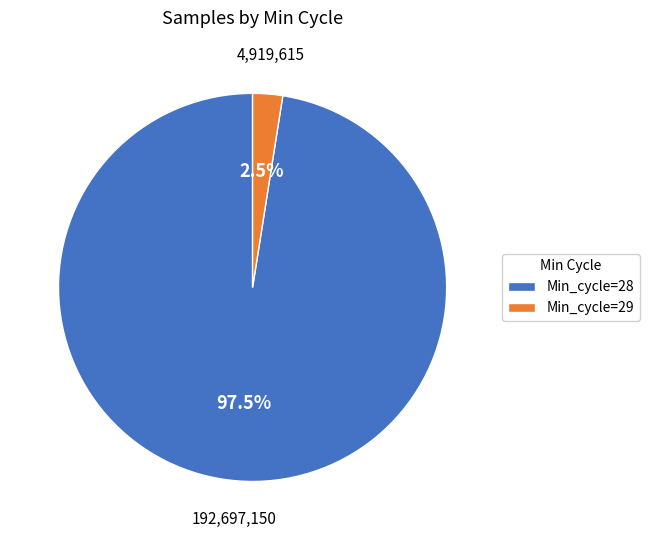

Does any single category account for the majority?

Yes